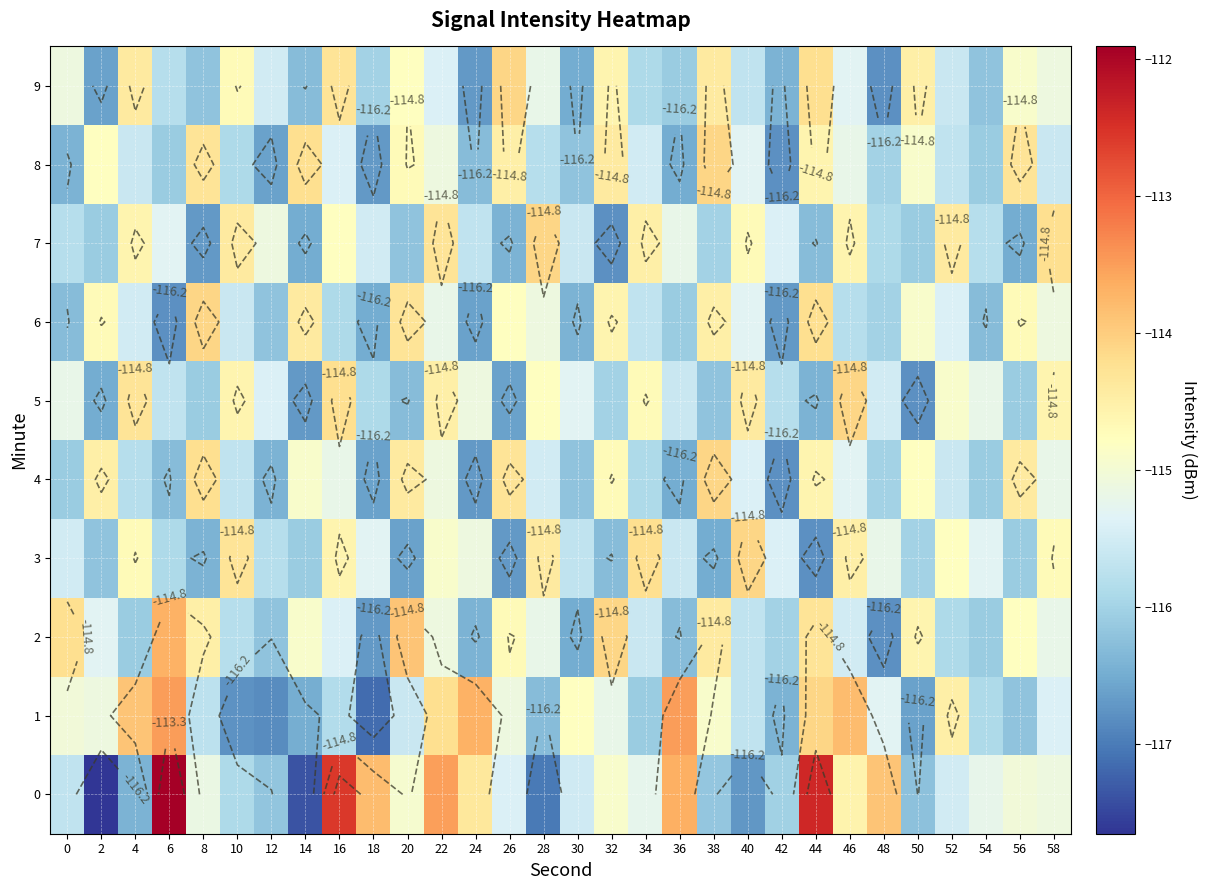

What is the total value across all series at 42?

-1161.7